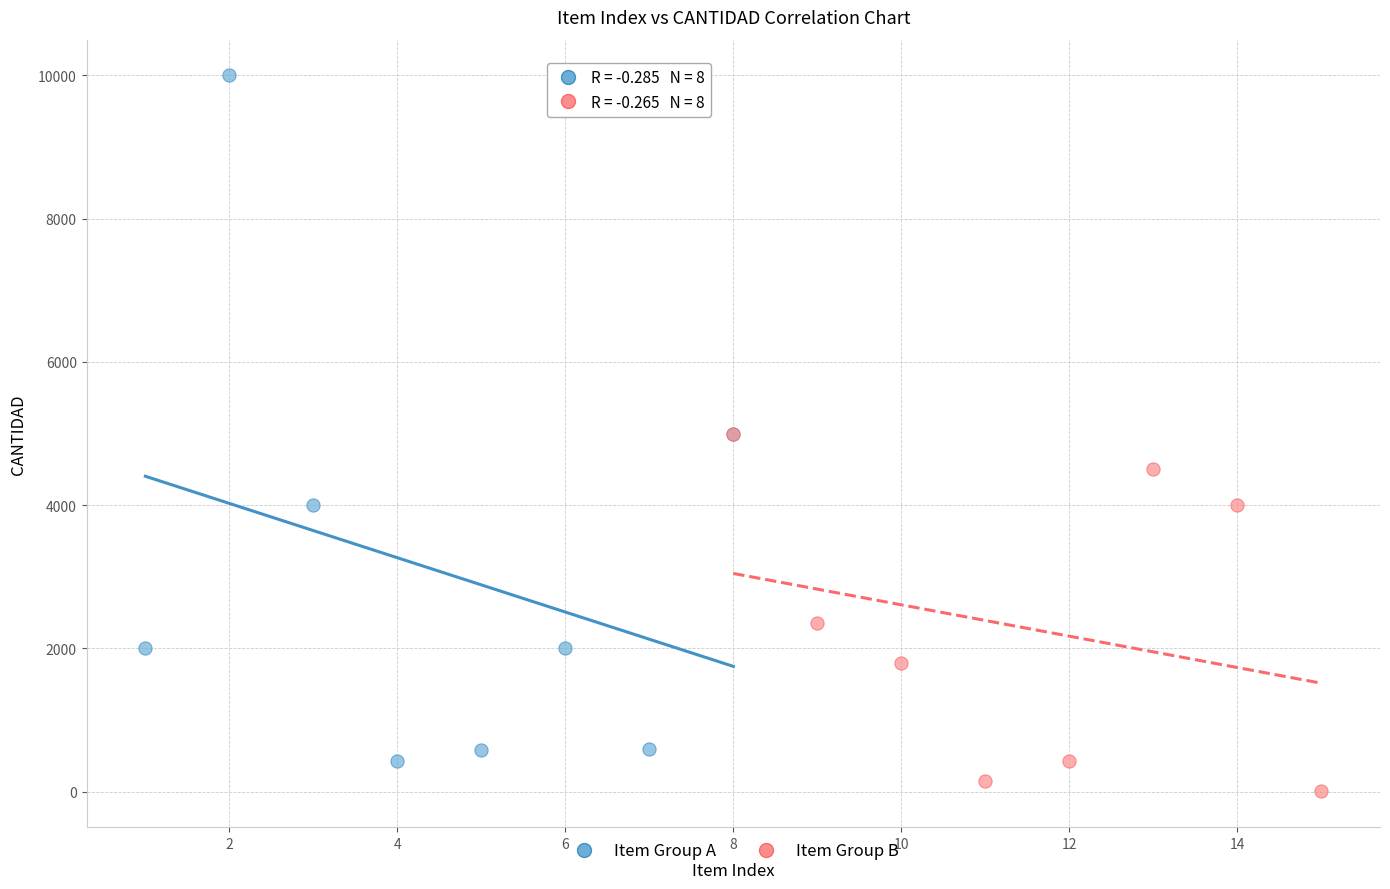

Which series contains the highest Y value?

Item Group A